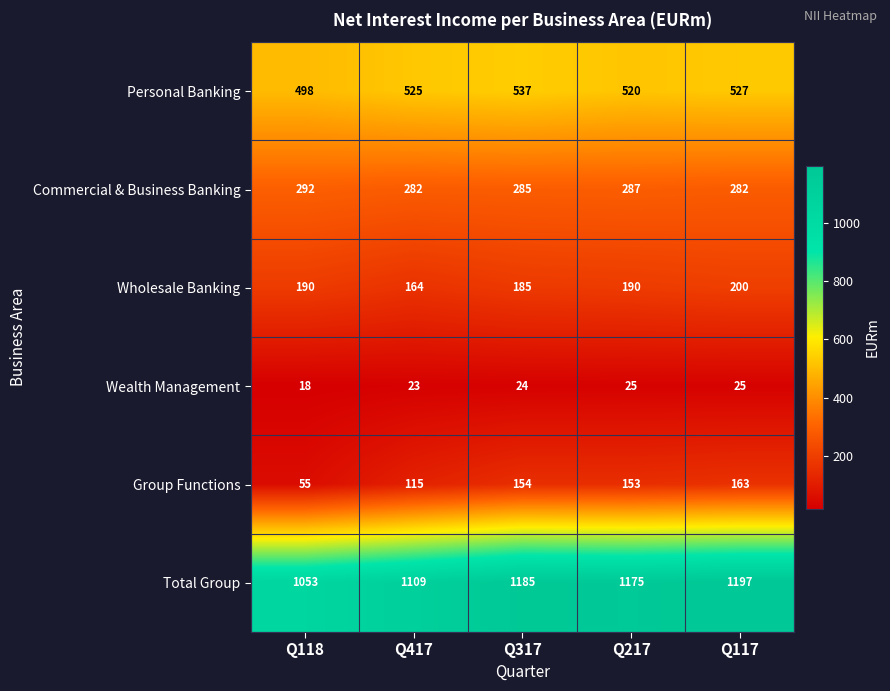

At how many categories does at least one series exceed 287?

5